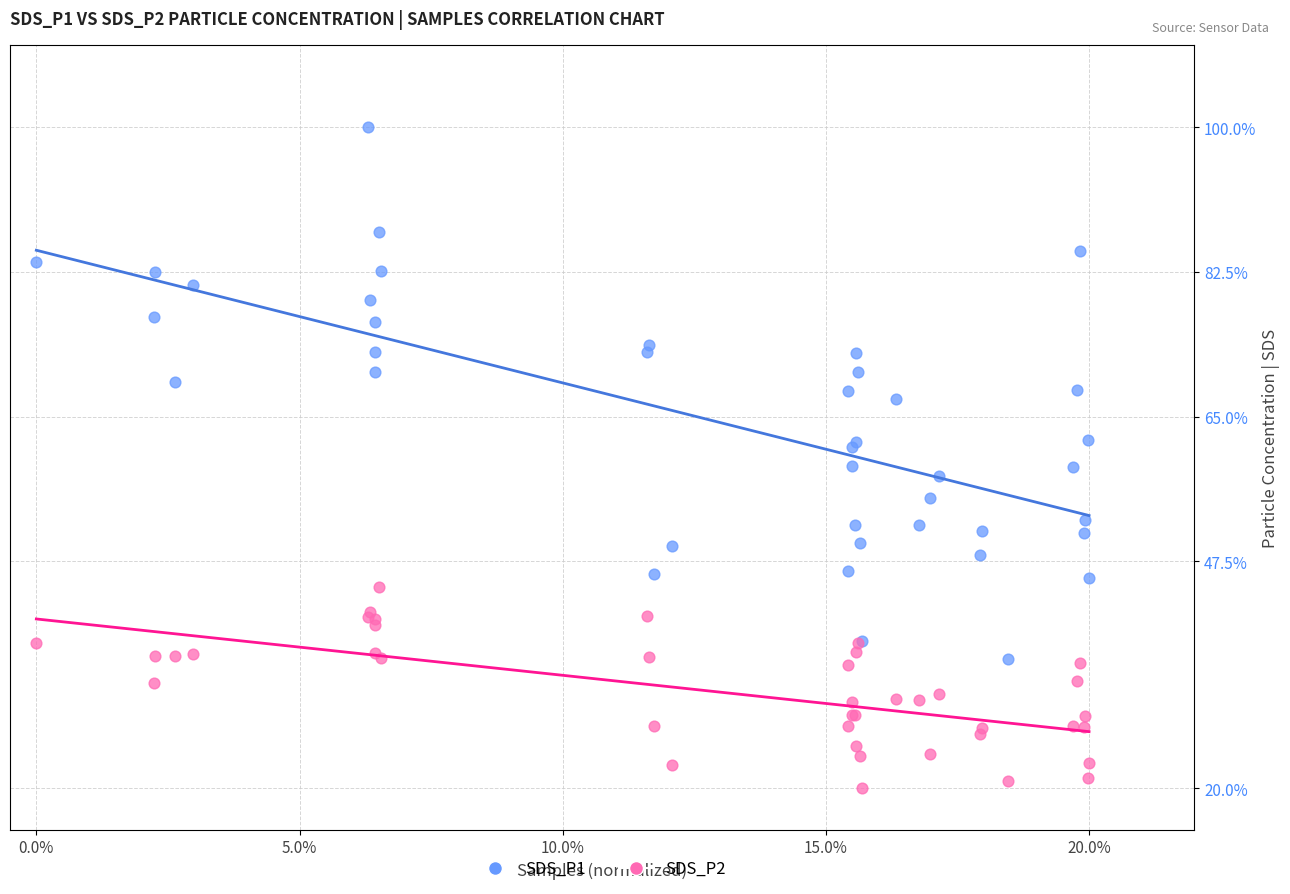

Which series has the widest spread of Y values?

SDS_P1